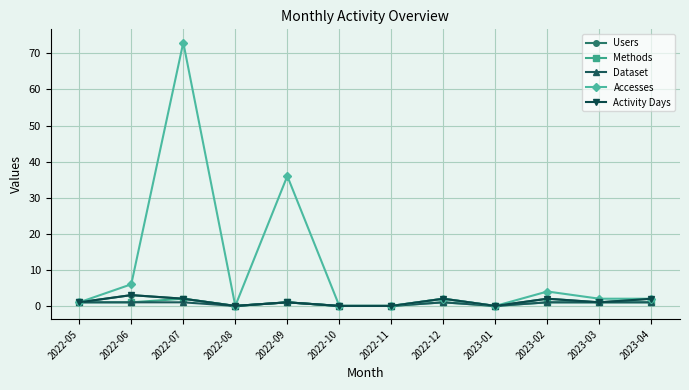

Is this an area chart (filled region under the line)?

No